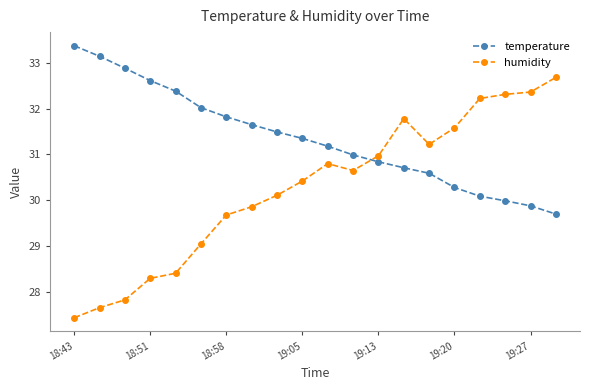

True or false: temperature and humidity cross at least once.

True